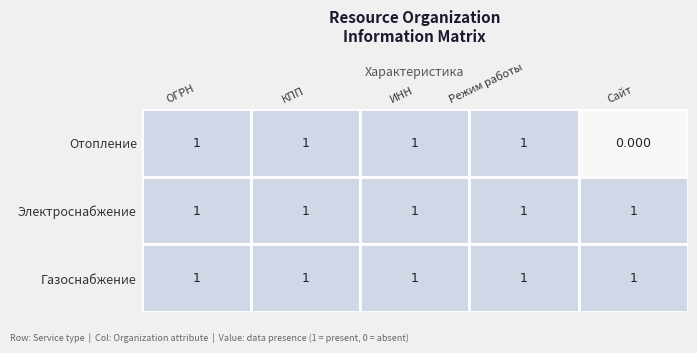

The Отопление series shows 2 at Электроснабжение. True or false?

False